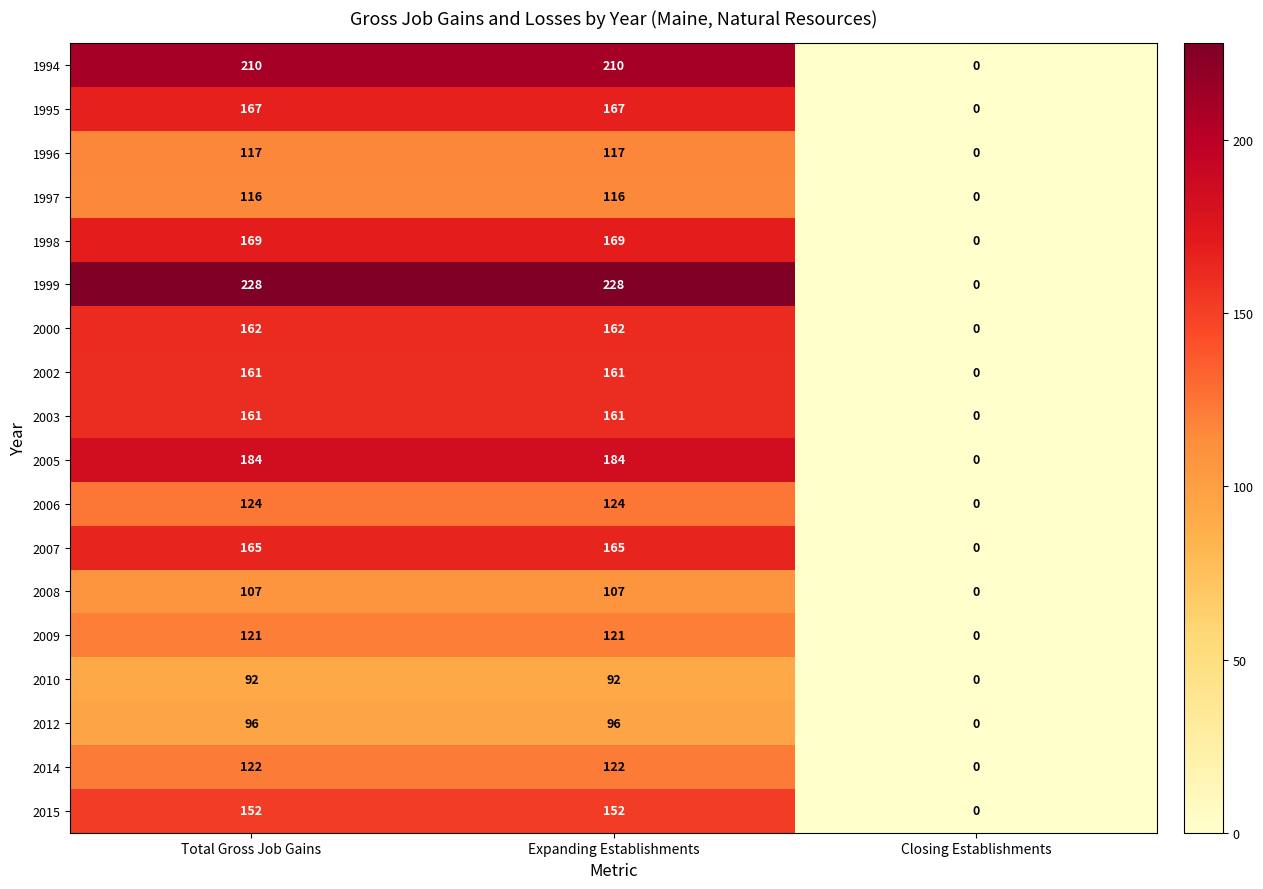

What is the difference between the second highest and minimum values in the 1998 series?

169